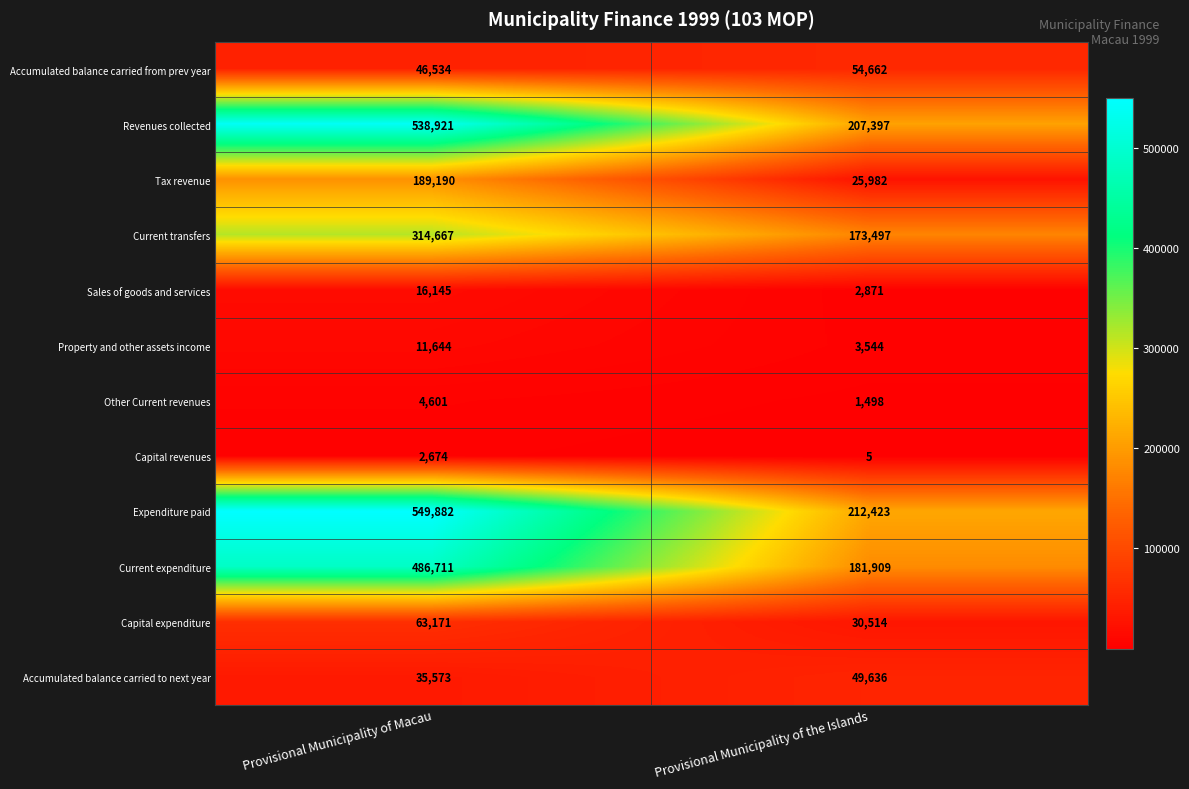

What value does the Current expenditure series have at Provisional Municipality of the Islands?

181909